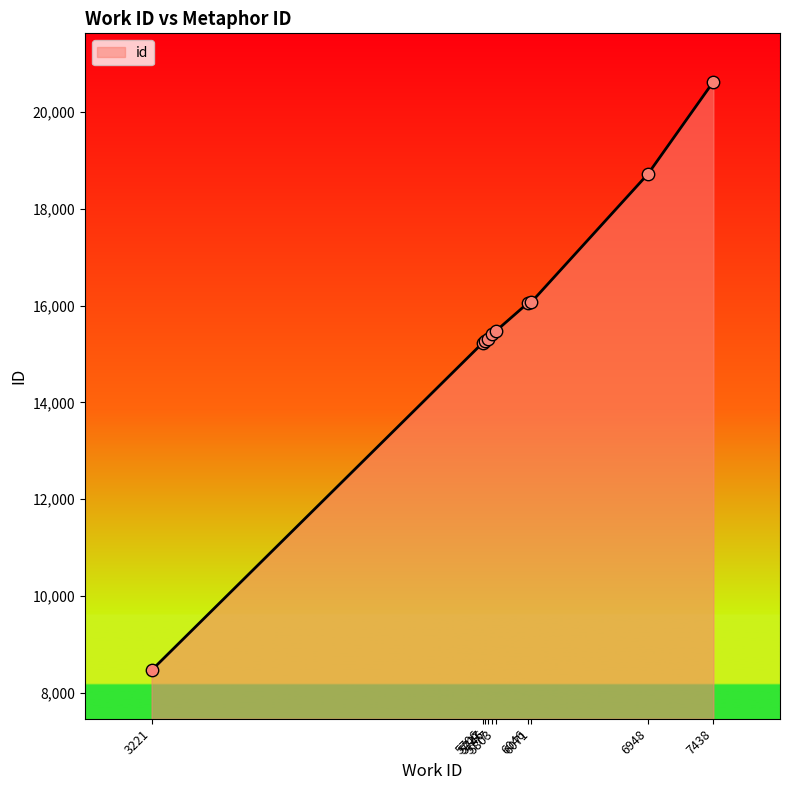

Which has a higher value, 3221 or 5777?

5777